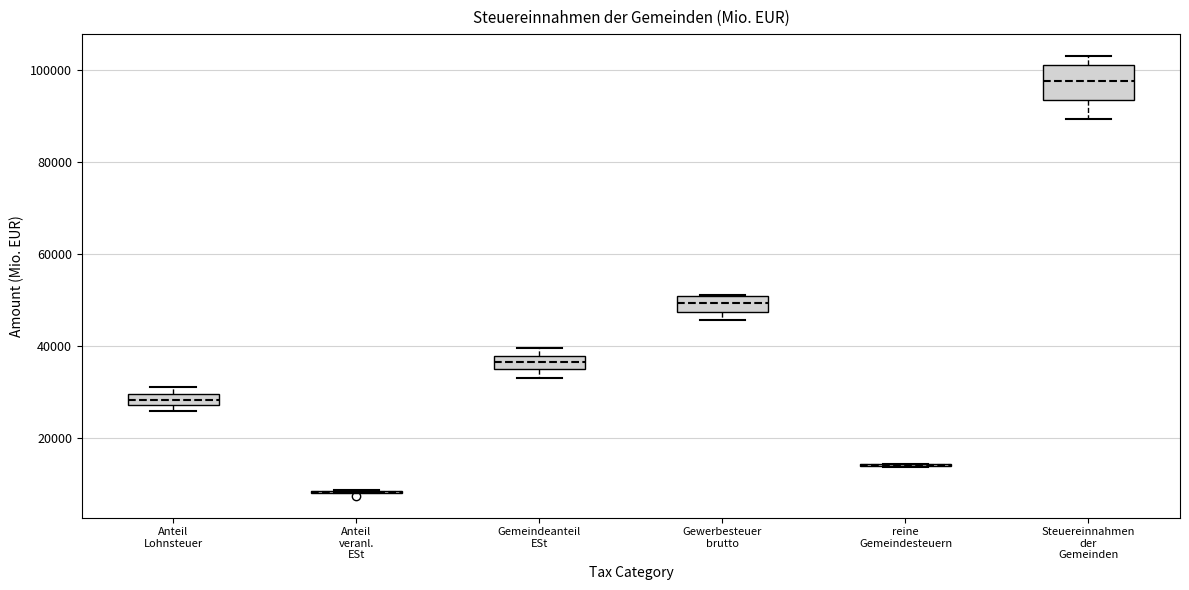

Comparing the boxes themselves (not the whiskers), which one is the tallest?

Steuereinnahmen der Gemeinden